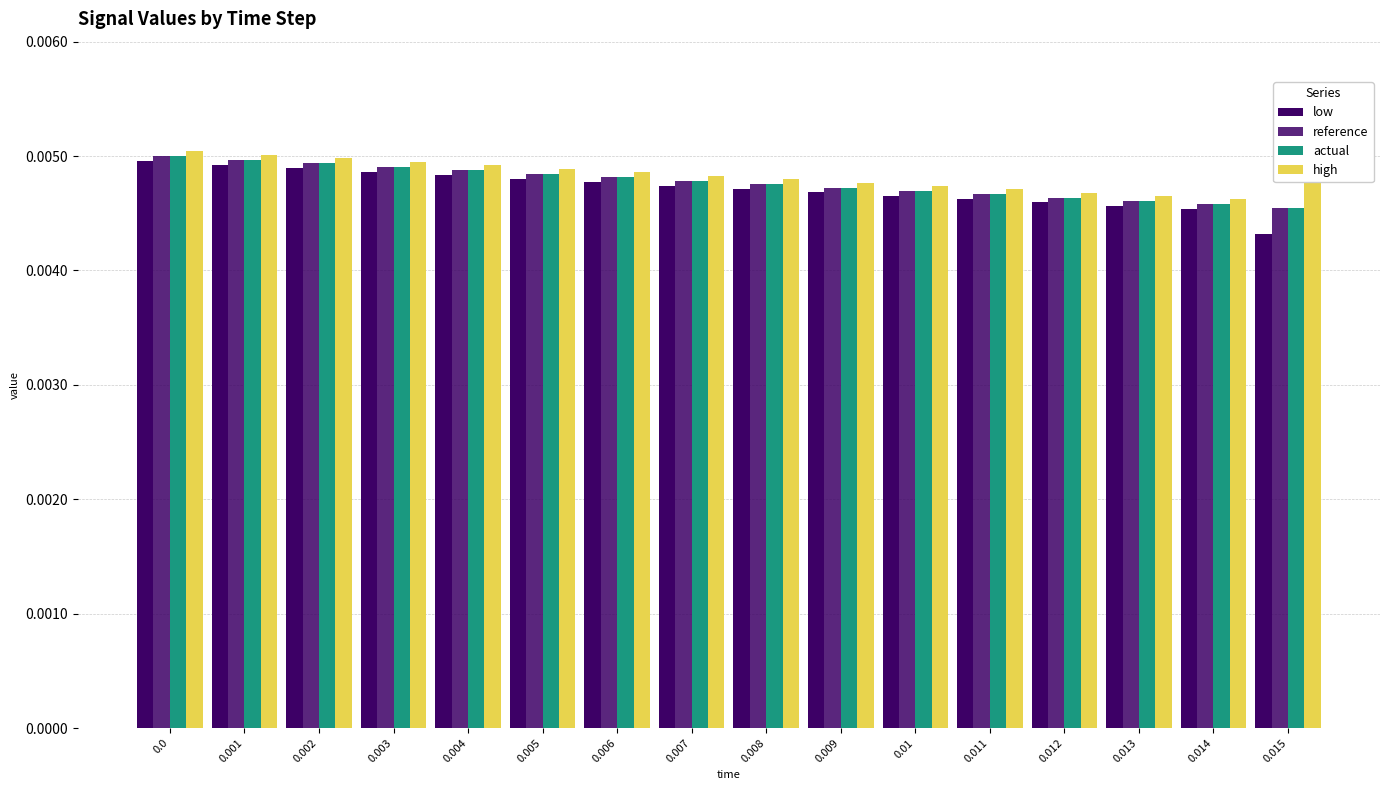

Which series changed the most between 0.006 and 0.011?

high